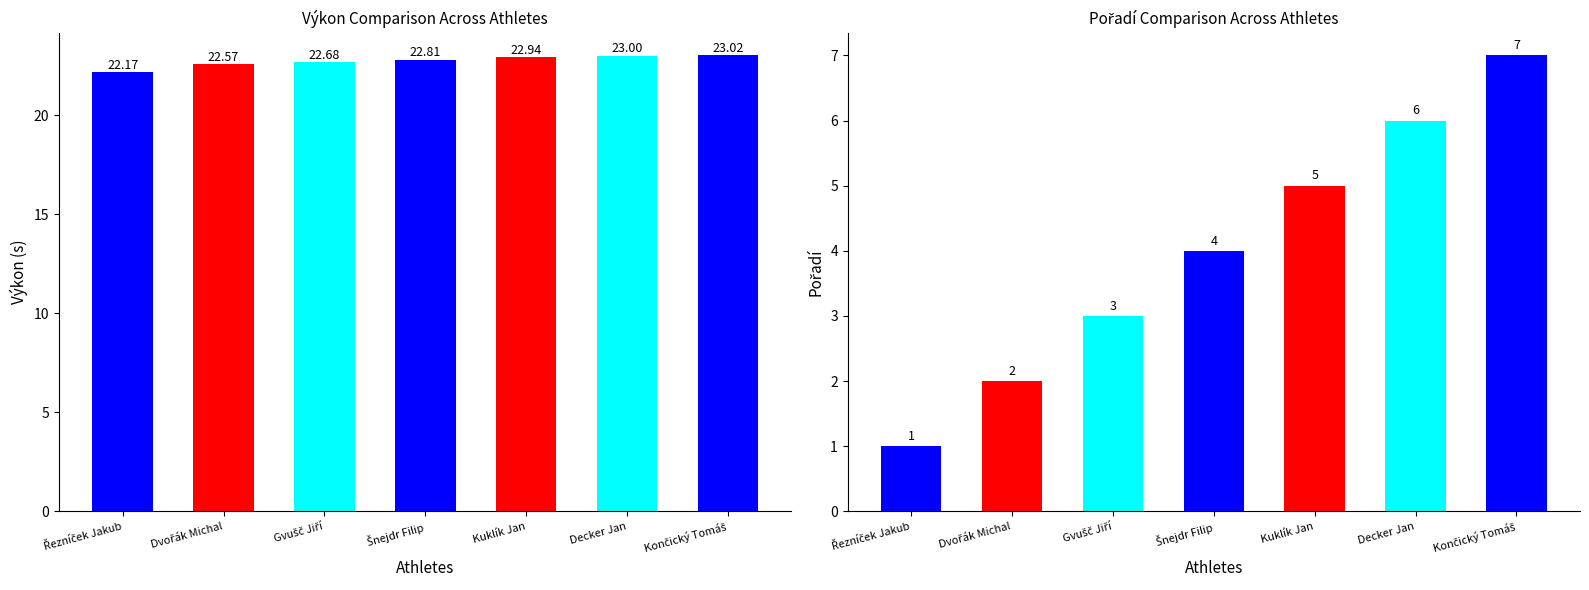

Which series has the largest range (max minus min)?

Pořadí